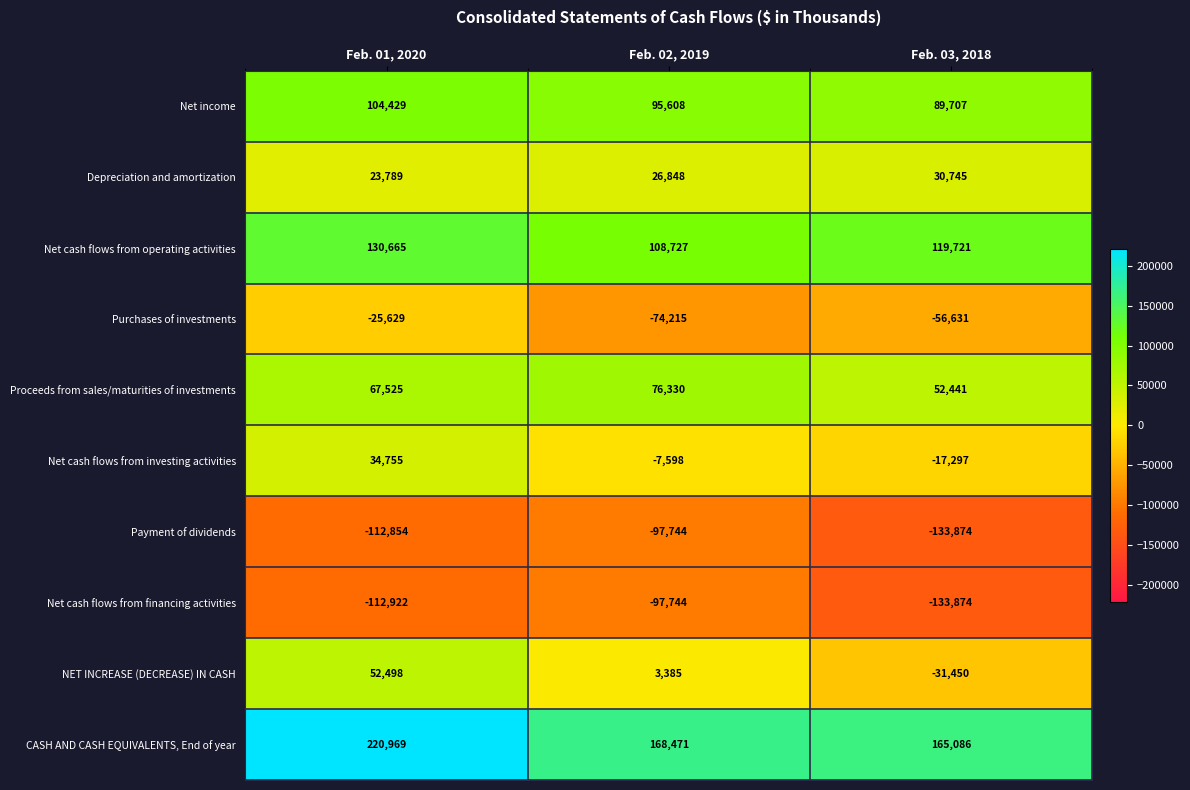

The value of Proceeds from sales/maturities of investments at Feb. 01, 2020 is 67525. True or false?

True